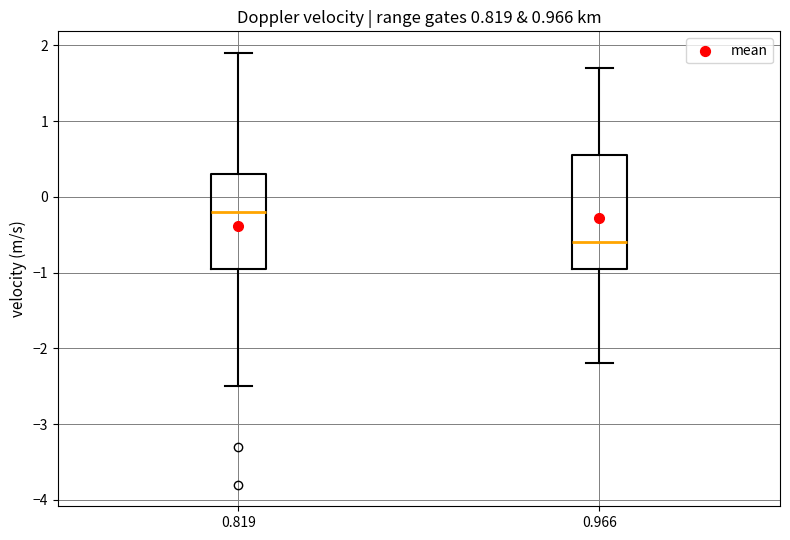

Which box's median line is the lowest?

0.966